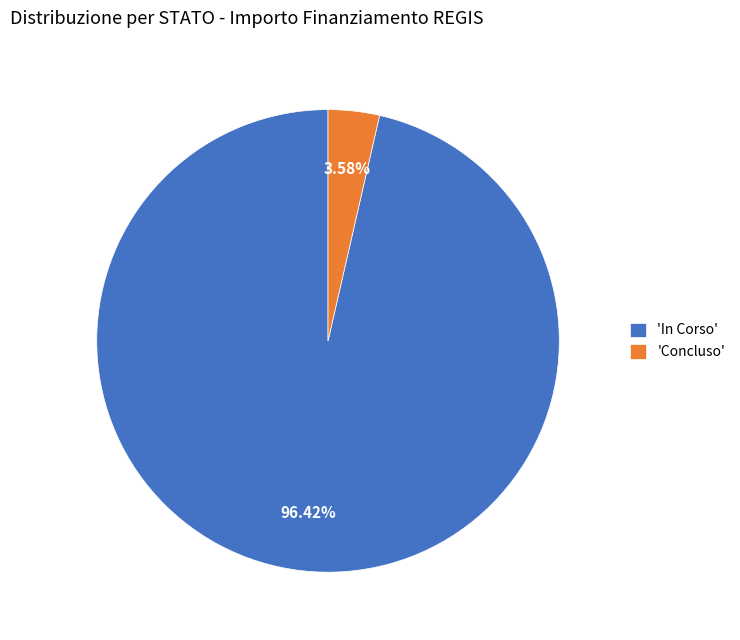

Is there any slice that represents more than half of the pie?

Yes